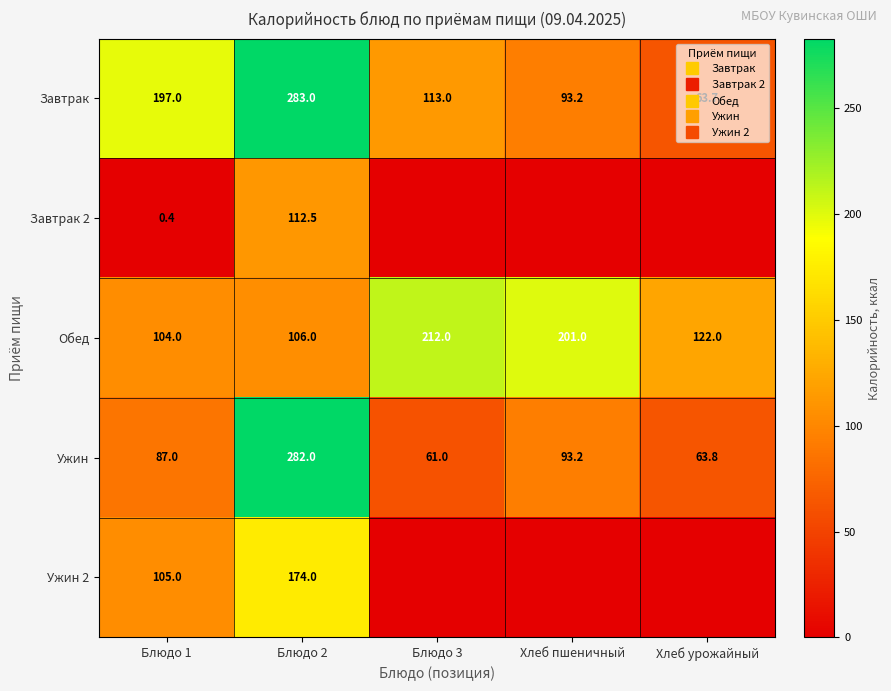

What is the sum of all Ужин values?

587.0